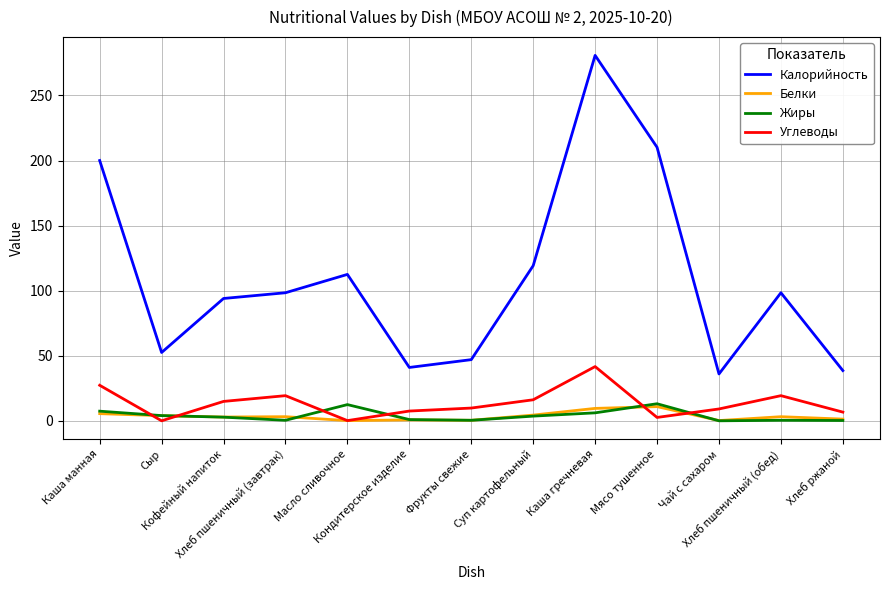

Where does the Жиры series first go above 2?

Каша манная